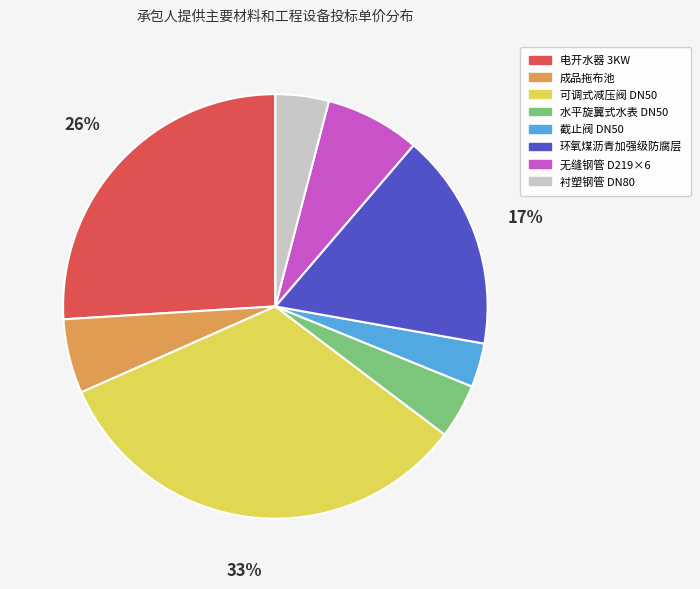

Which slice is the smallest?

截止阀 DN50